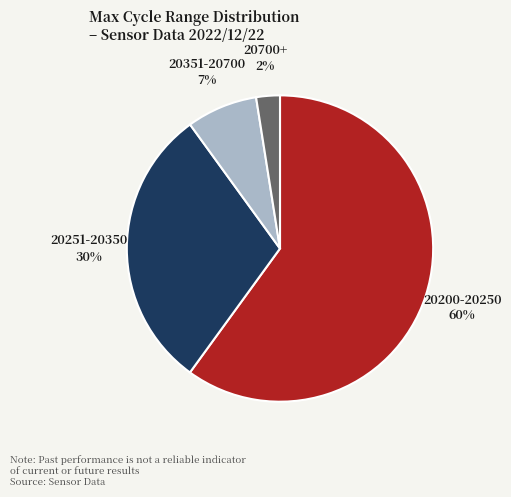

Between 20200-20250 and 20251-20350, which is larger?

20200-20250